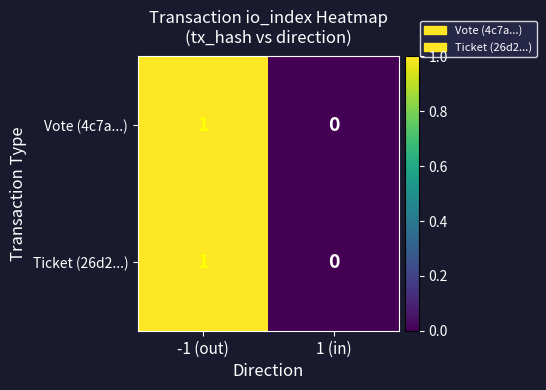

The Ticket (26d2...) series shows 1 at -1 (out). True or false?

True